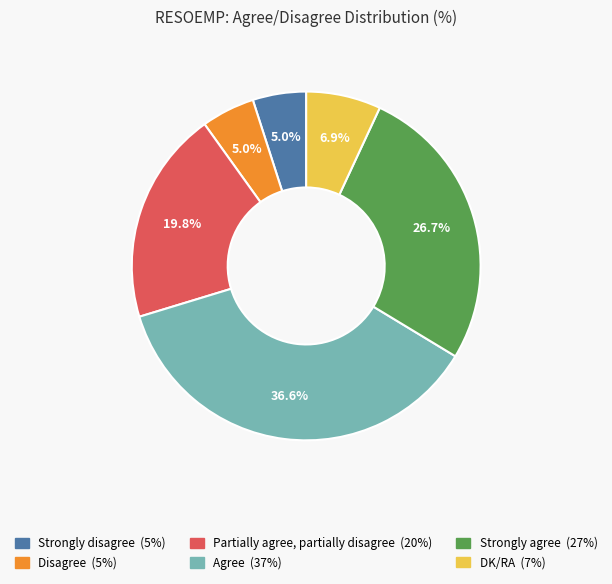

To the nearest percent, what is the combined percentage of DK/RA and Agree?

44%